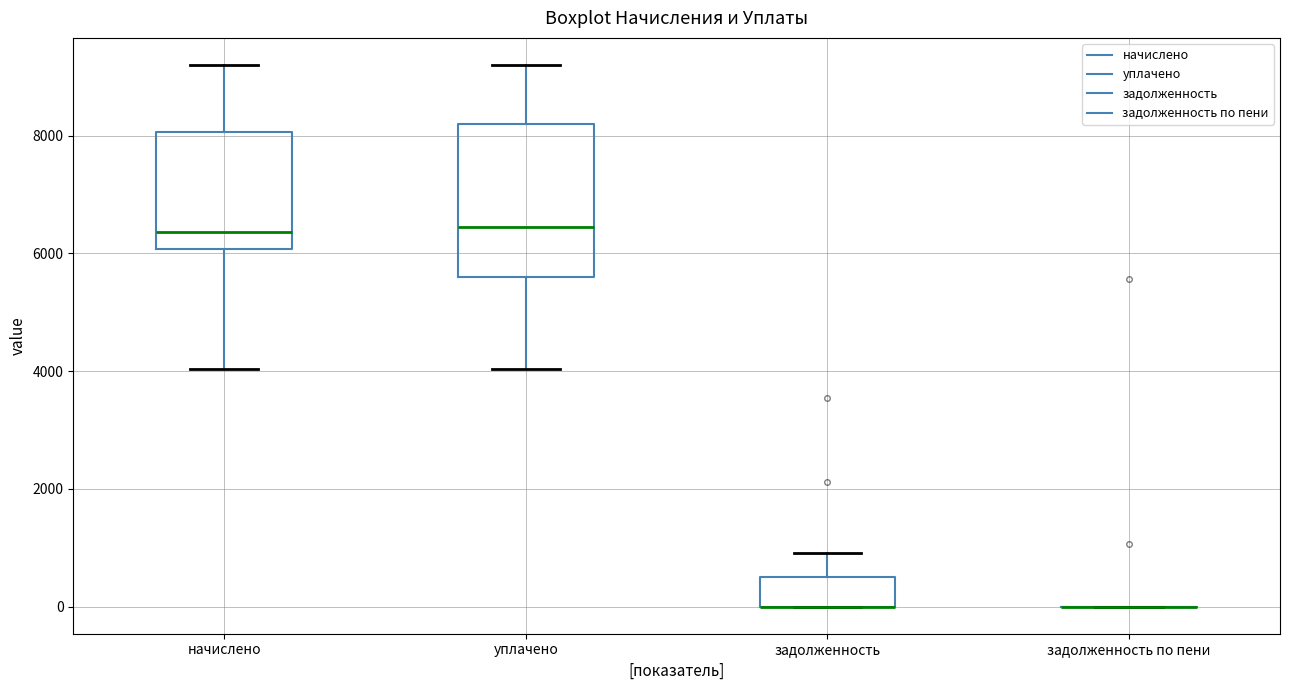

Reading left to right, transcribe this box plot: for each box, give where its median line is, the range the box spans, and where its two whiskers end, as read against the y-axis. The values are not printed on the chart, so give them approximately, as read against the axis.

начислено: median 6400, box 6000 to 8000, whiskers 4000 to 9200
уплачено: median 6400, box 5600 to 8200, whiskers 4000 to 9200
задолженность: median 0 (drawn on the box's lower edge), box 0 to 600, whiskers 0 to 1000
задолженность по пени: box collapsed to a line at 0, whiskers 0 to 0